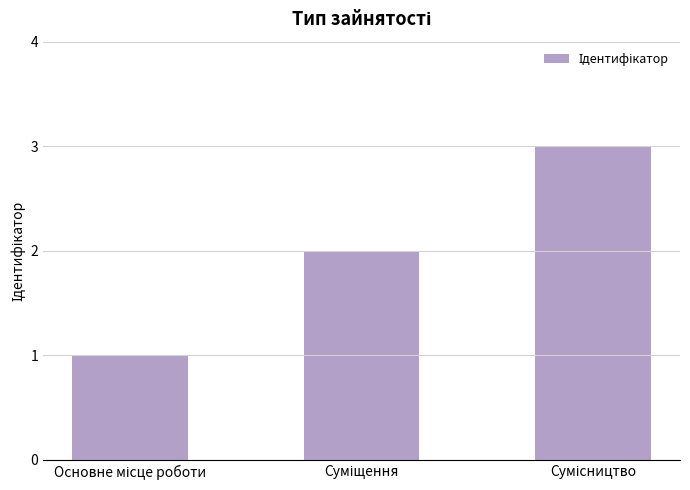

What is the greatest value displayed?

3